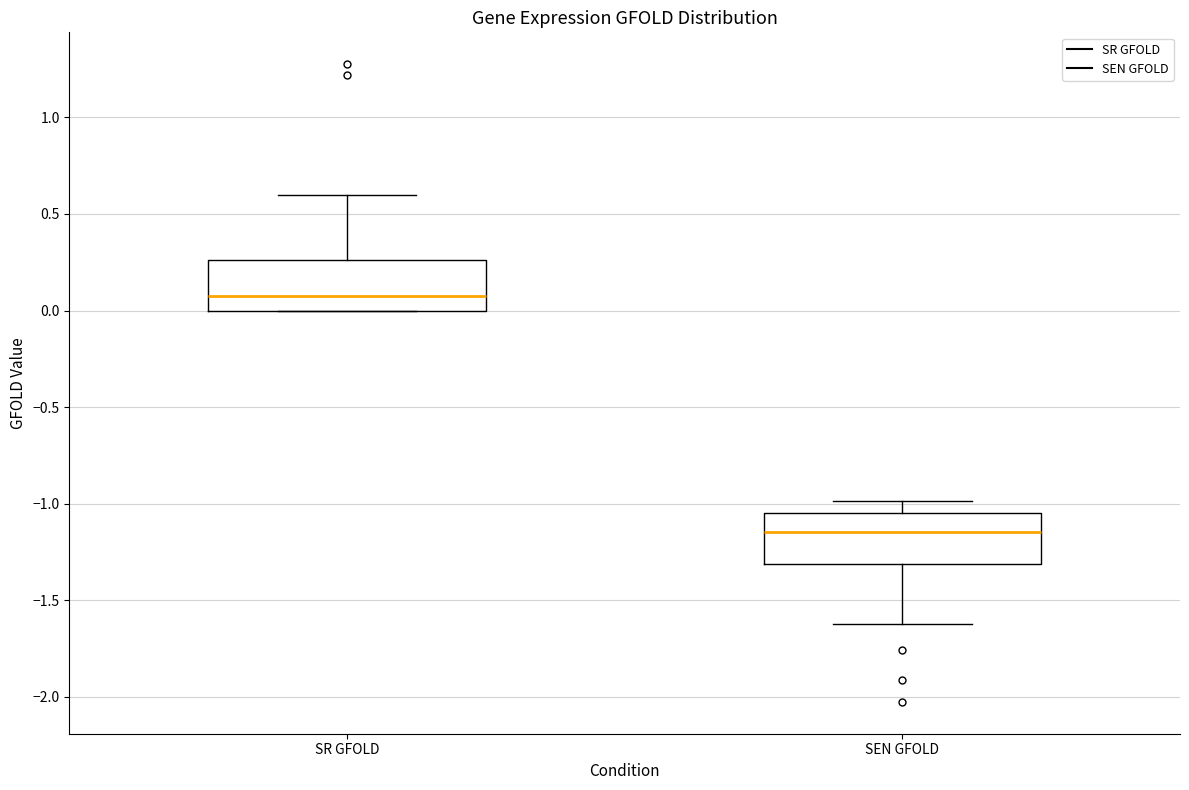

Reading left to right, read every box against the y-axis: the position of its median line, the range the box covers, and the ends of its whiskers. The values are not printed on the chart, so give them approximately, as read against the axis.

SR GFOLD: median 0.05, box 0.00 to 0.25, whiskers 0.00 to 0.60
SEN GFOLD: median -1.15, box -1.30 to -1.05, whiskers -1.60 to -1.00